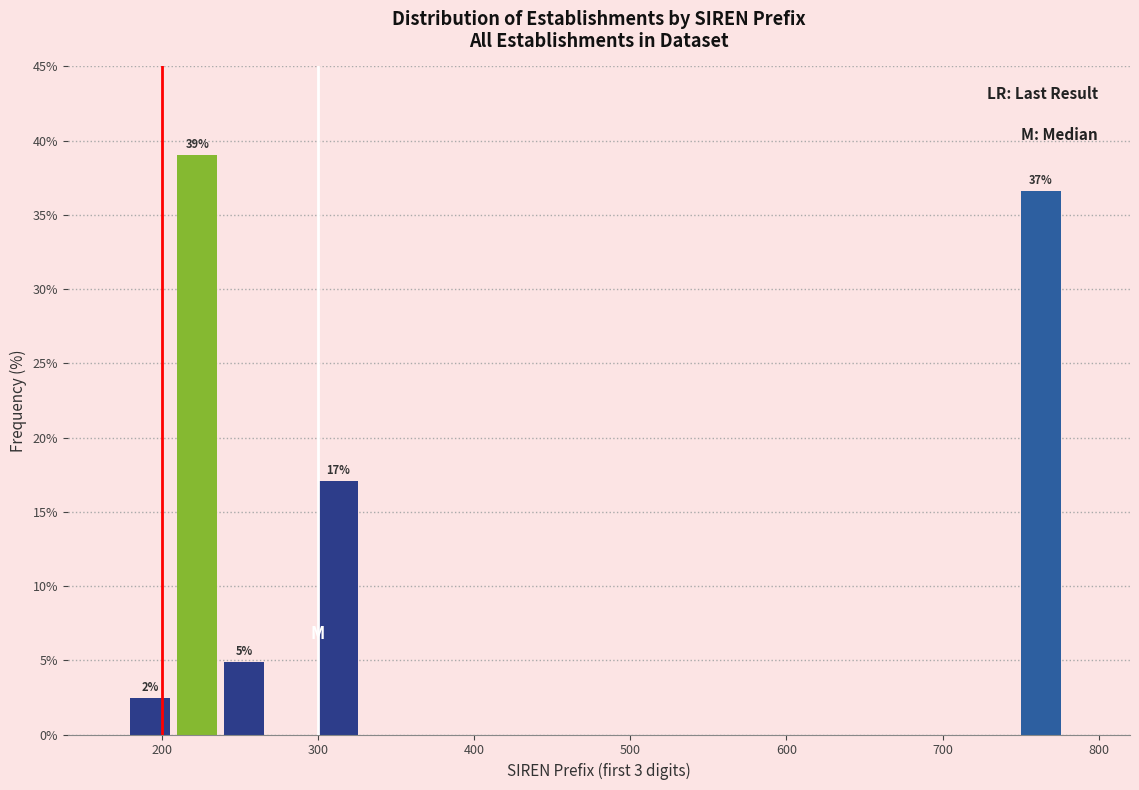

Around what value on the x-axis is the tallest bar? Give the approximate position of its centre, as read against the axis.

220